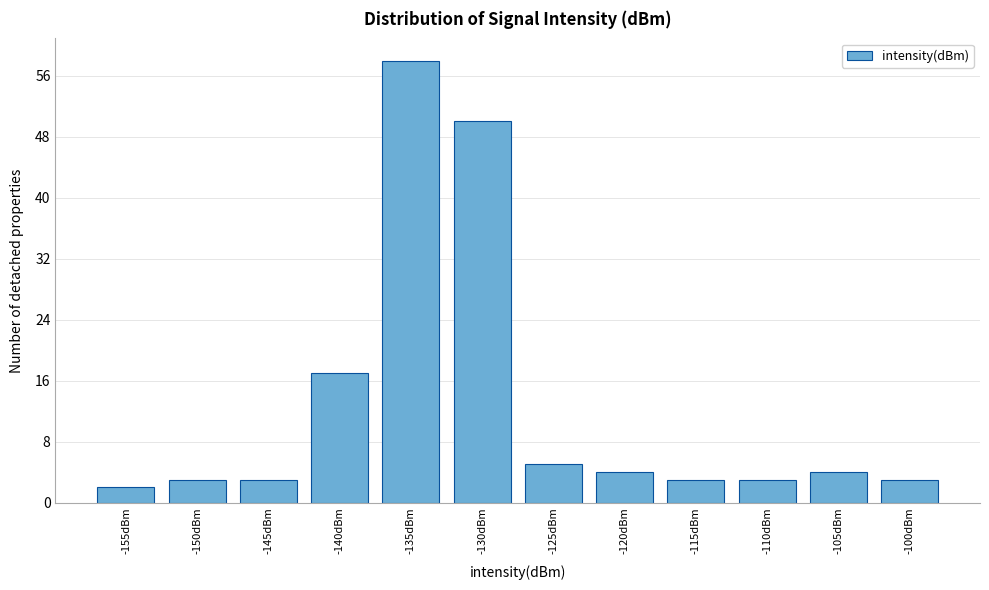

Reading right to left, extract all data points from this chart.

-100dBm=3	-105dBm=4	-110dBm=3	-115dBm=3	-120dBm=4	-125dBm=5	-130dBm=50	-135dBm=58	-140dBm=17	-145dBm=3	-150dBm=3	-155dBm=2